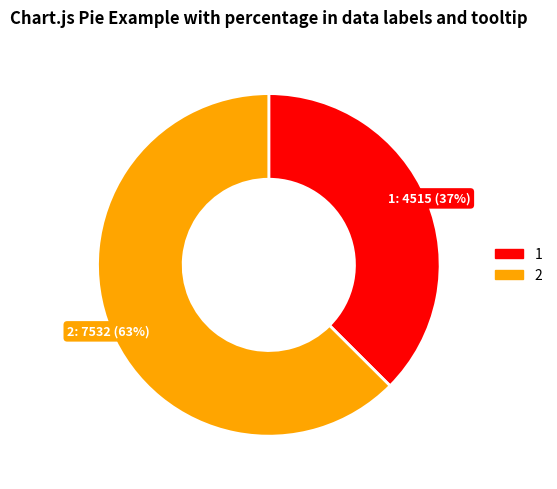

What is the smallest slice in the pie chart?

1